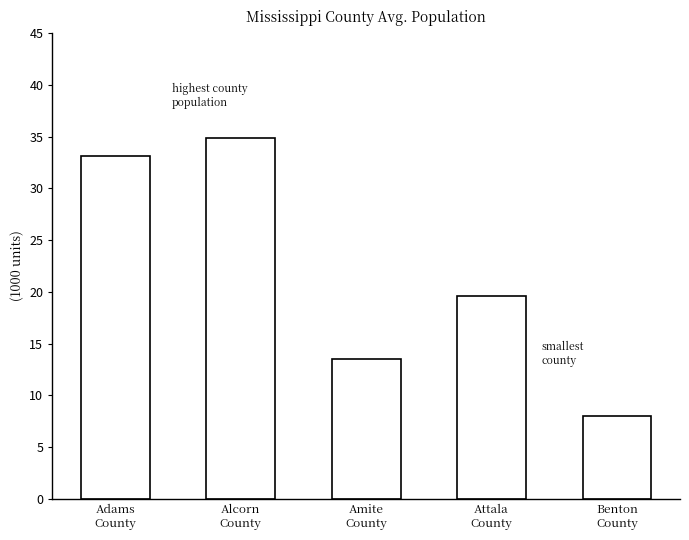

Reading left to right, extract all data points from this chart.

33.1	34.9	13.5	19.6	8.0